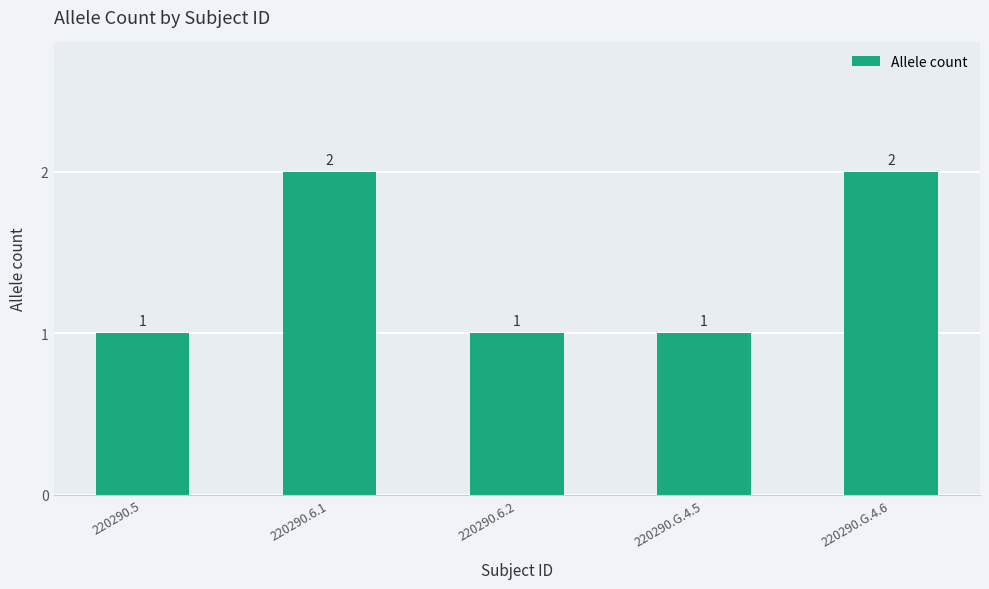

What is the change in value from 220290.6.1 to 220290.6.2?

-1